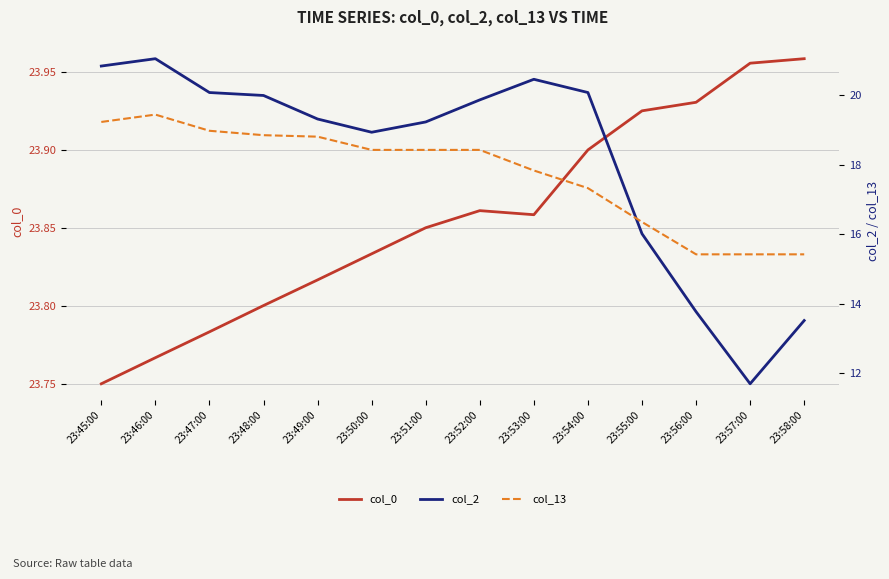

The value of col_0 at 23:51:00 is 23.9. True or false?

True